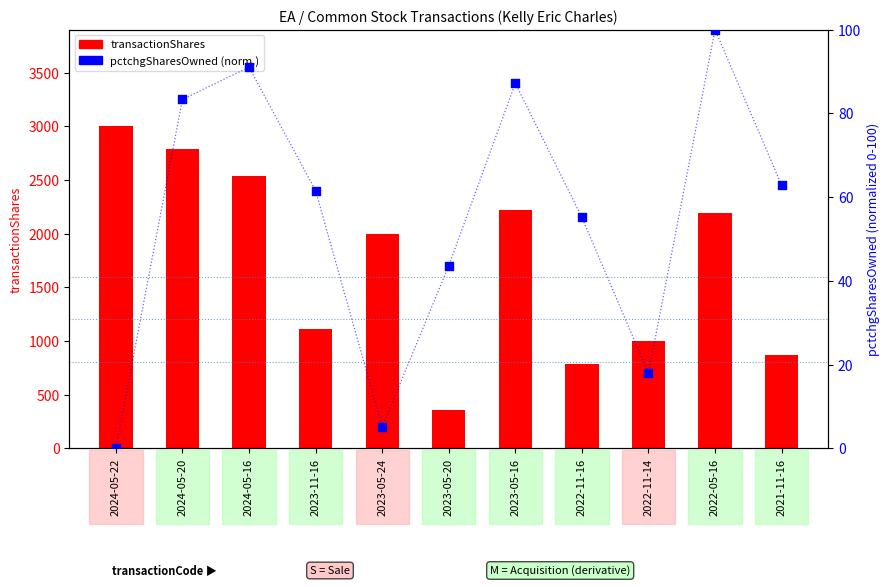

At which category is the sum across all series the highest?

2024-05-22